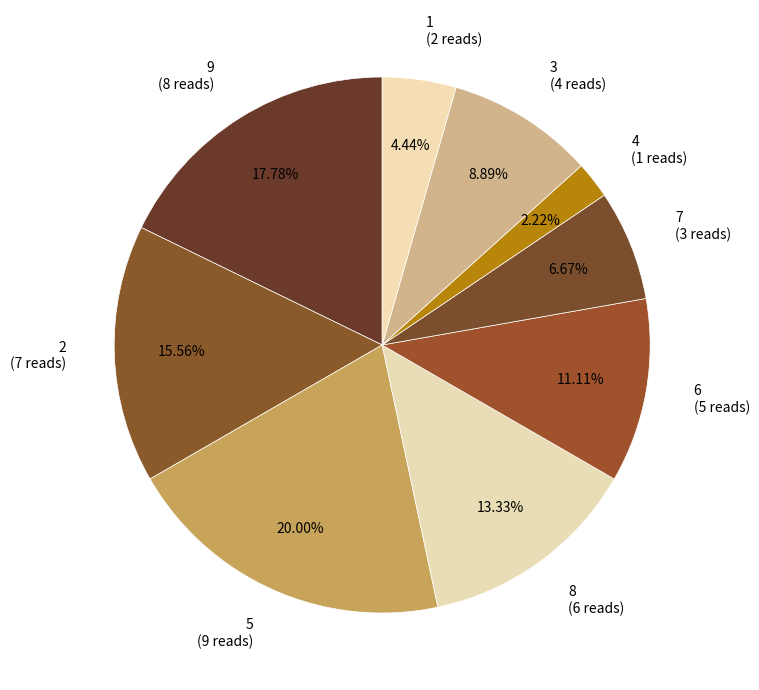

Rank the categories by value from highest to lowest.

5, 9, 2, 8, 6, 3, 7, 1, 4